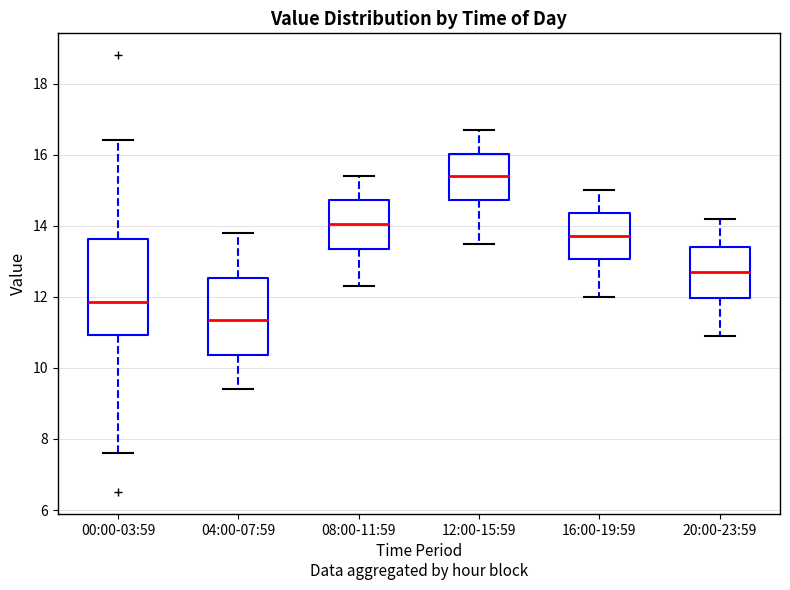

Where is the lower edge of the box for 20:00-23:59 on the y-axis? The values are not printed on the chart, so give them approximately, as read against the axis.

12.0